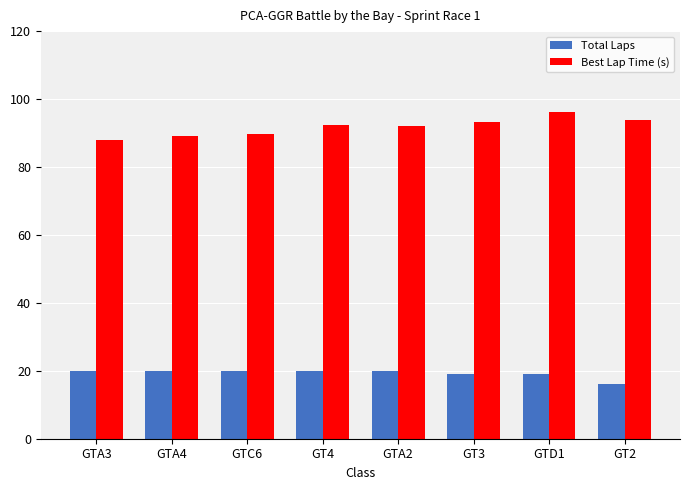

What position from the left is GTC6?

3